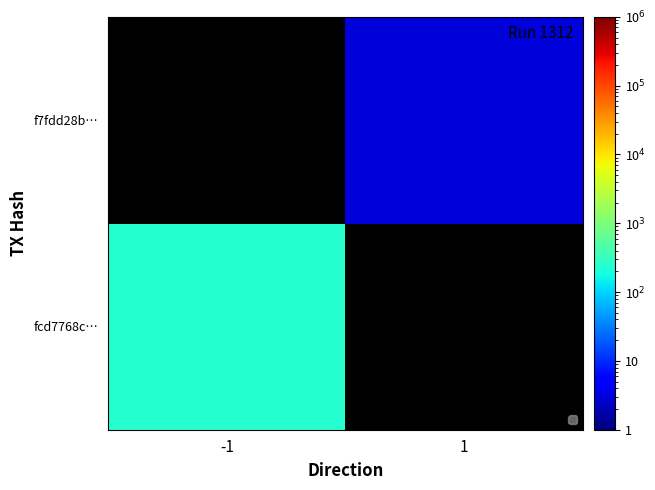

Is it true that f7fdd28b… equals 1.4 at 1?

False